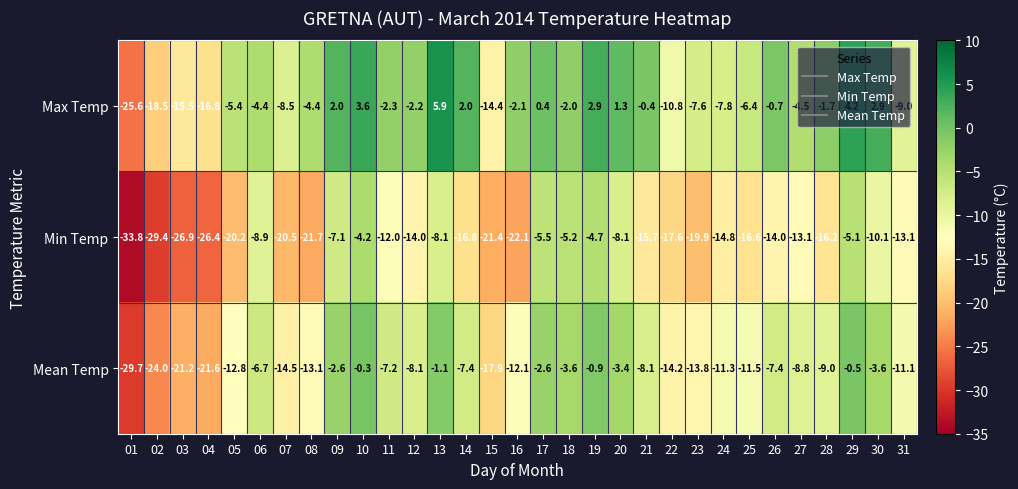

What is the difference between the second highest and minimum values in the Max Temp series?

29.8